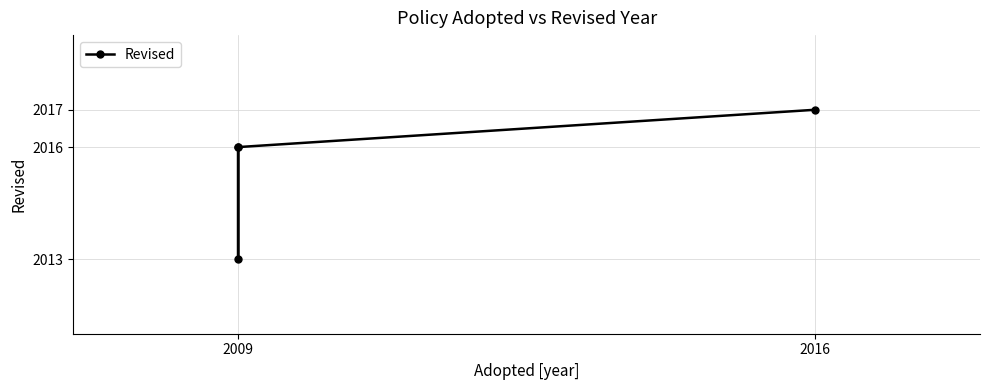

Is this an area chart (filled region under the line)?

No